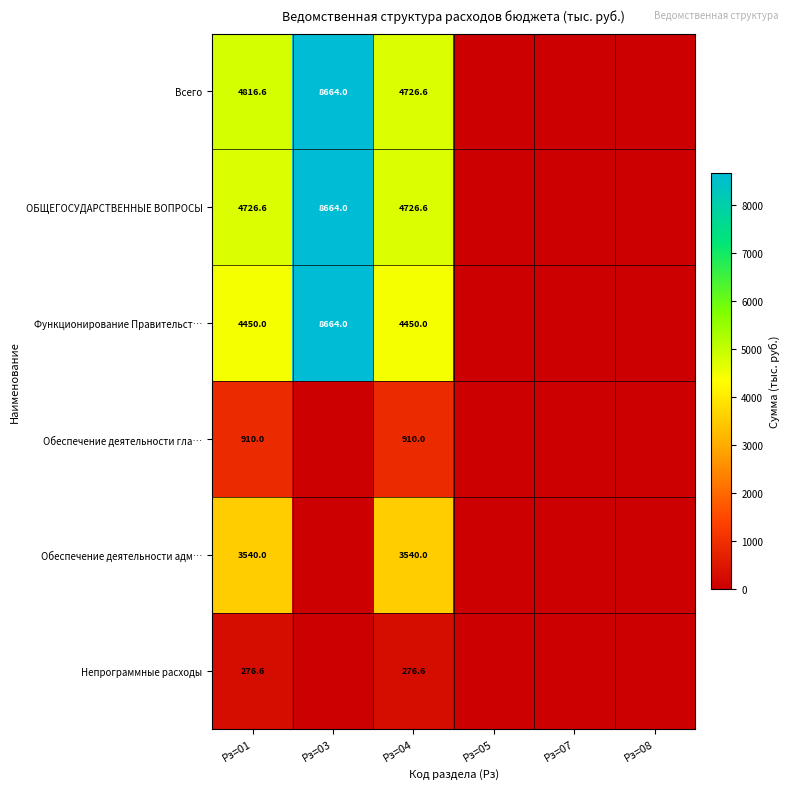

The value of ОБЩЕГОСУДАРСТВЕННЫЕ ВОПРОСЫ at Рз=04 is 4726.6. True or false?

True